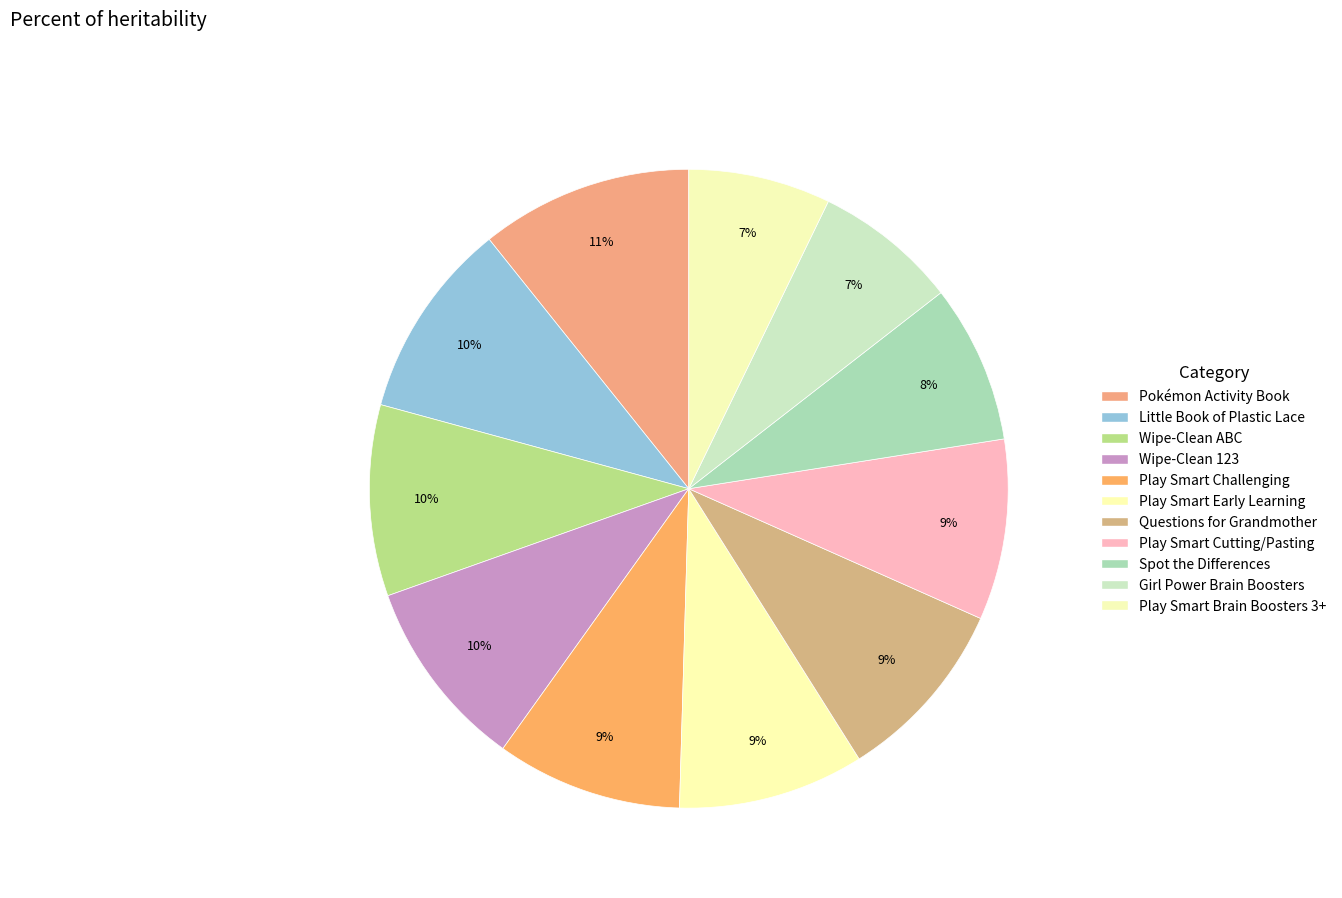

How many slices are in this pie chart?

11